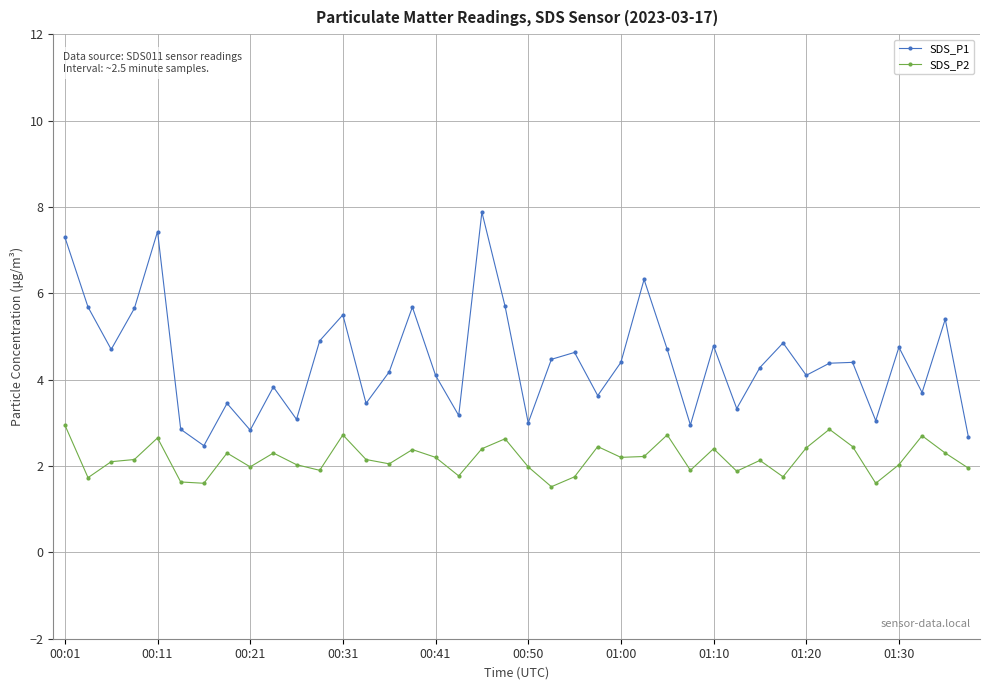

What is the value of the SDS_P2 point at the 16th from the left?

2.4